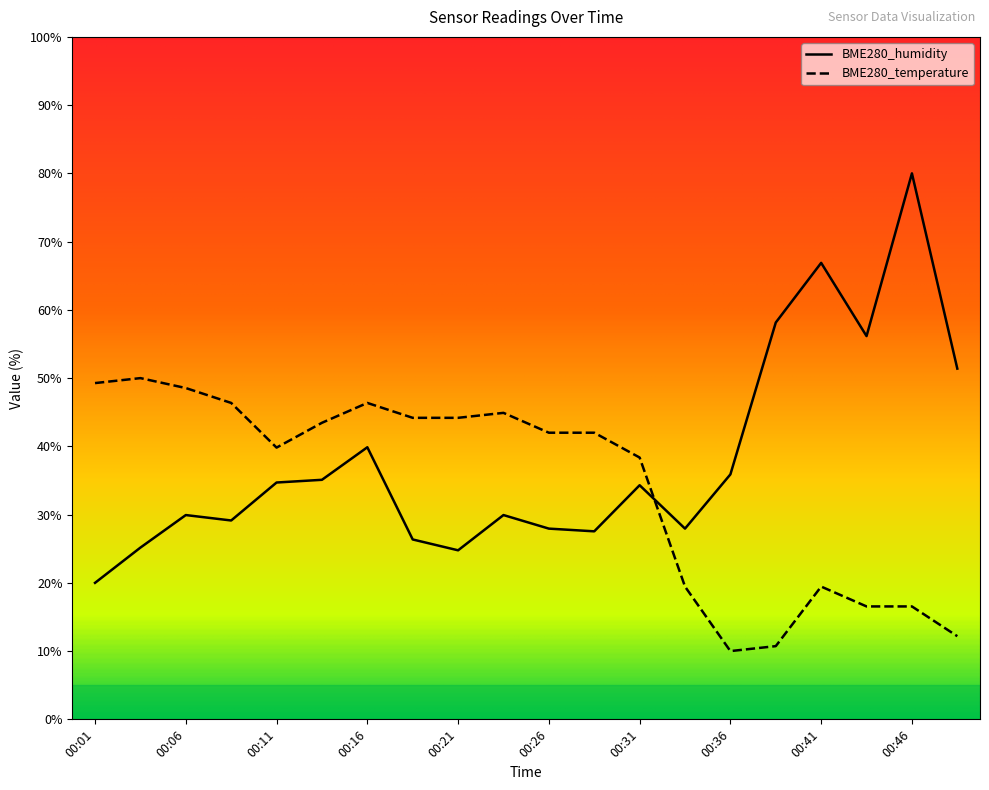

Which series has the widest spread of values?

BME280_humidity